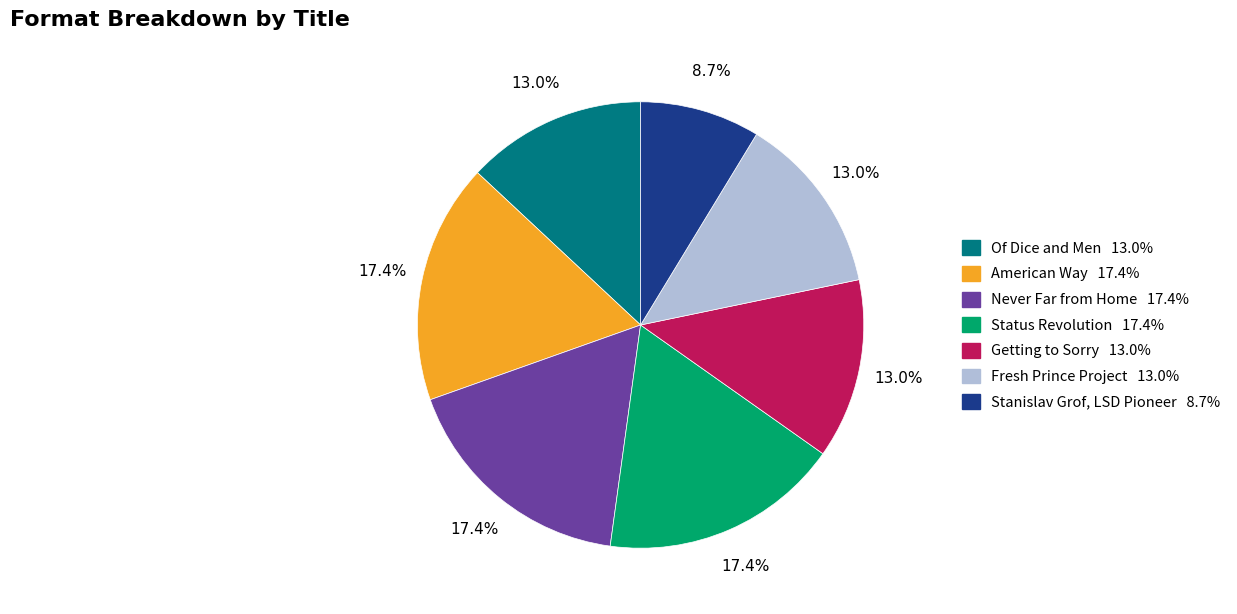

The Status Revolution slice represents 31% of the pie. True or false?

False